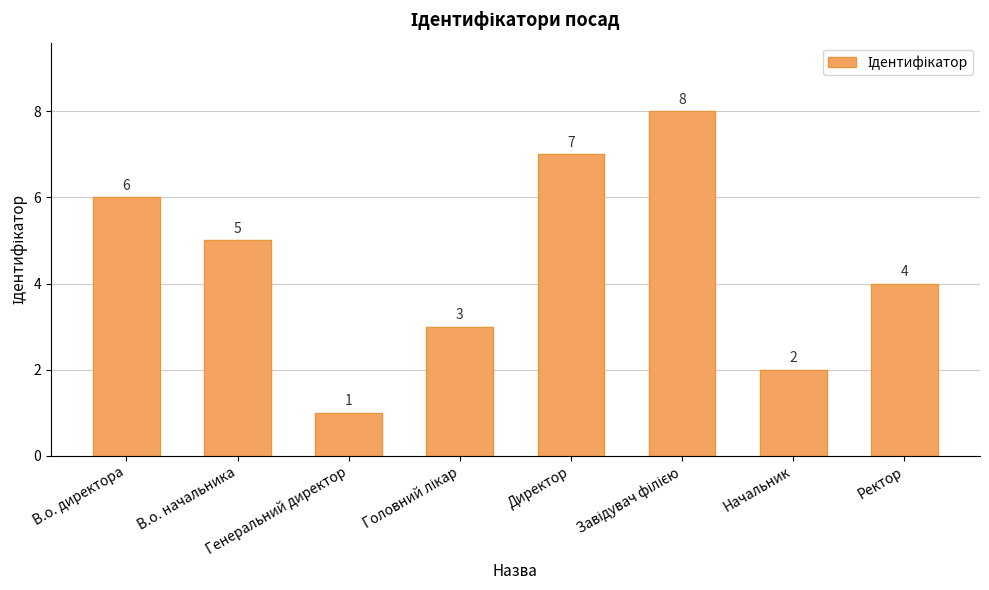

How many data points does each series have?

8